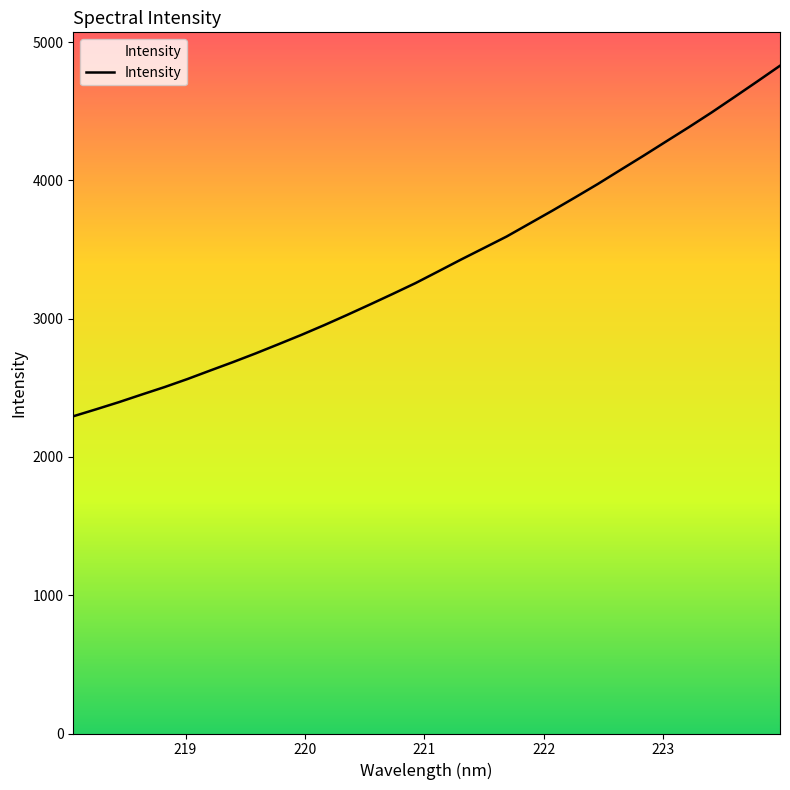

Is this an area chart (filled region under the line)?

No